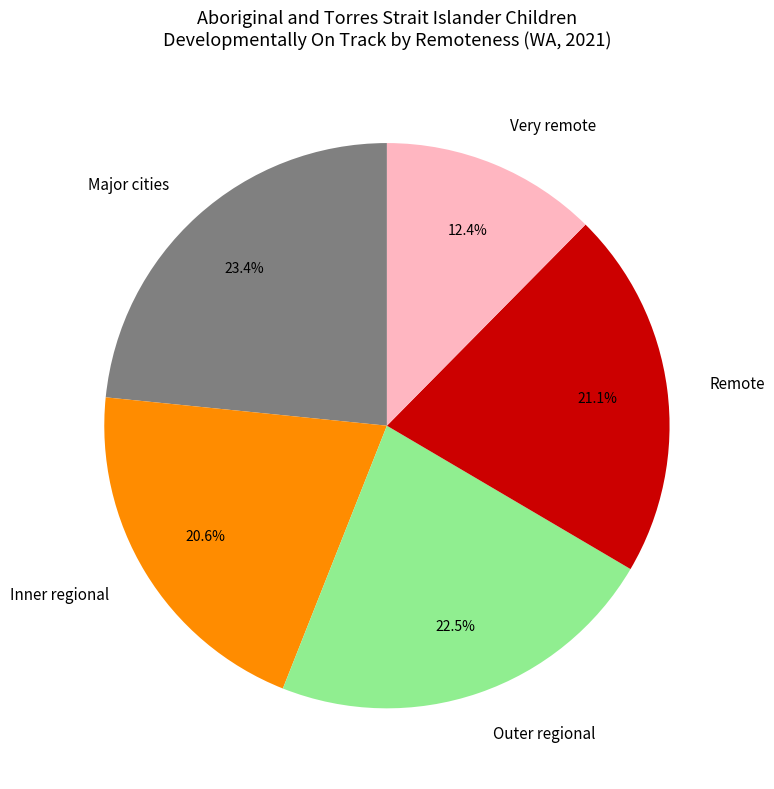

Count the number of slices in the pie.

5